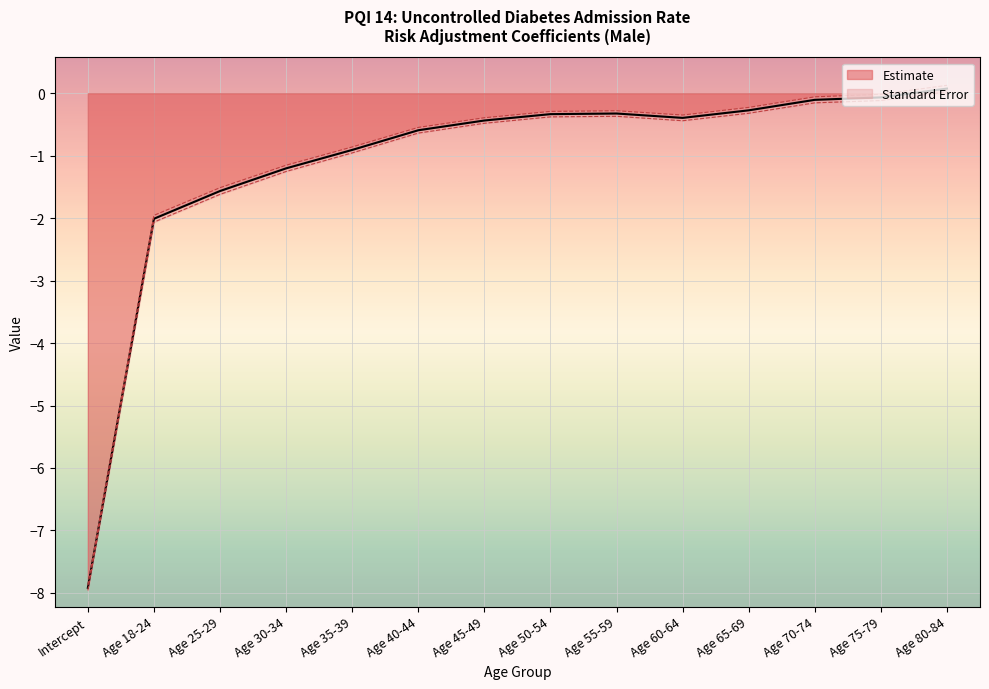

What is the approximate value at Age 70-74?

-0.1